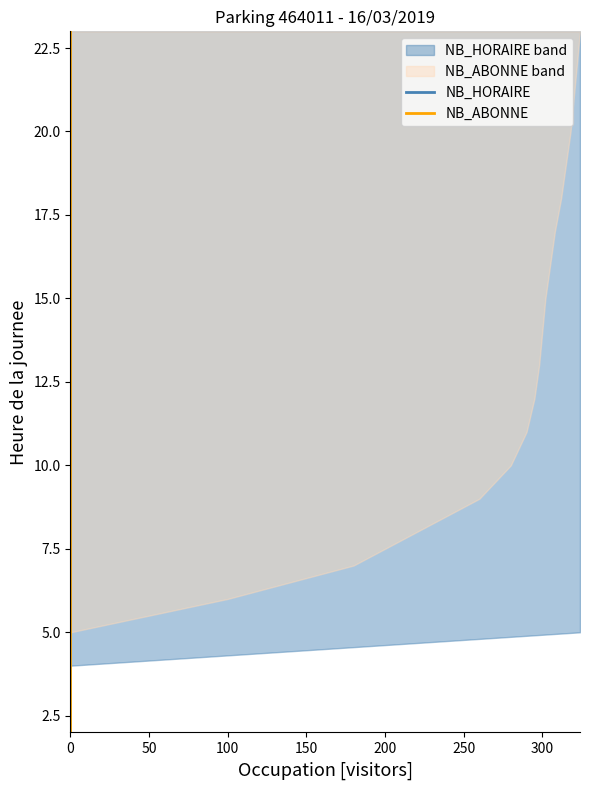

The NB_HORAIRE series shows 3 at 0. True or false?

False